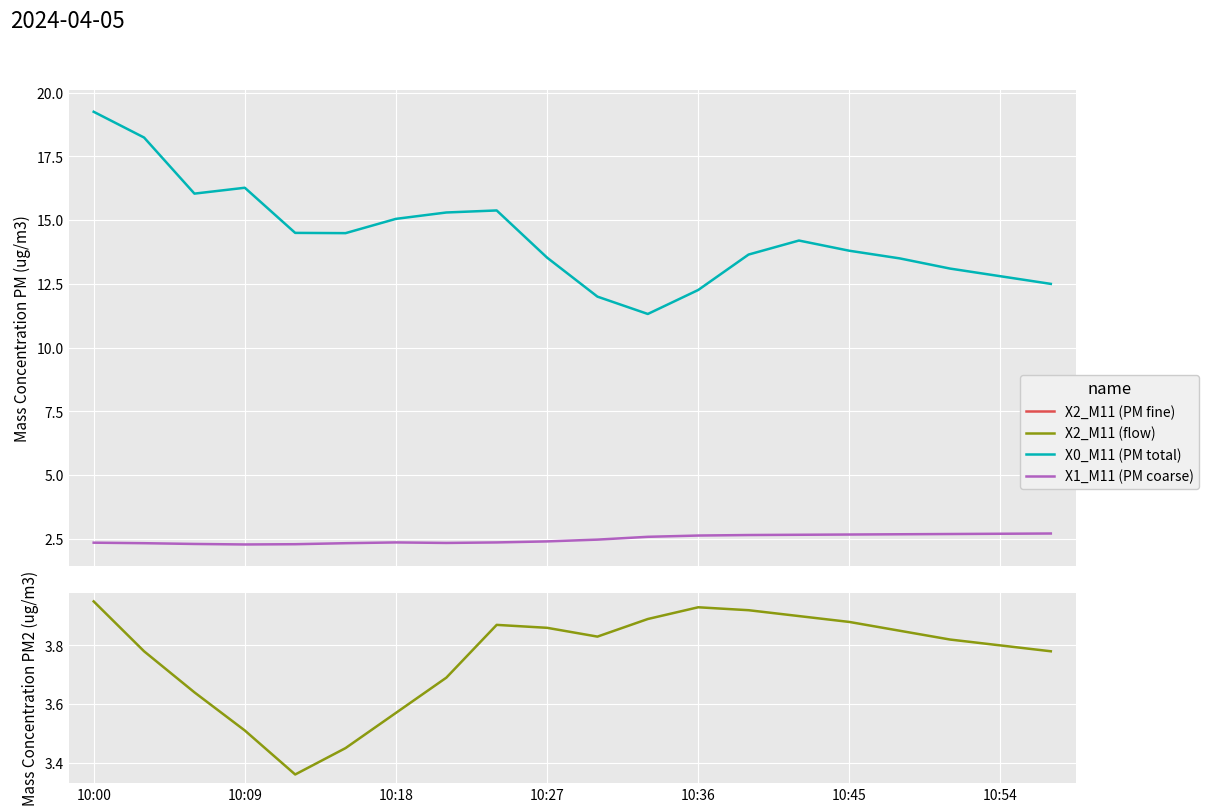

True or false: X0_M11 has a value of 12.5 at 19.

True